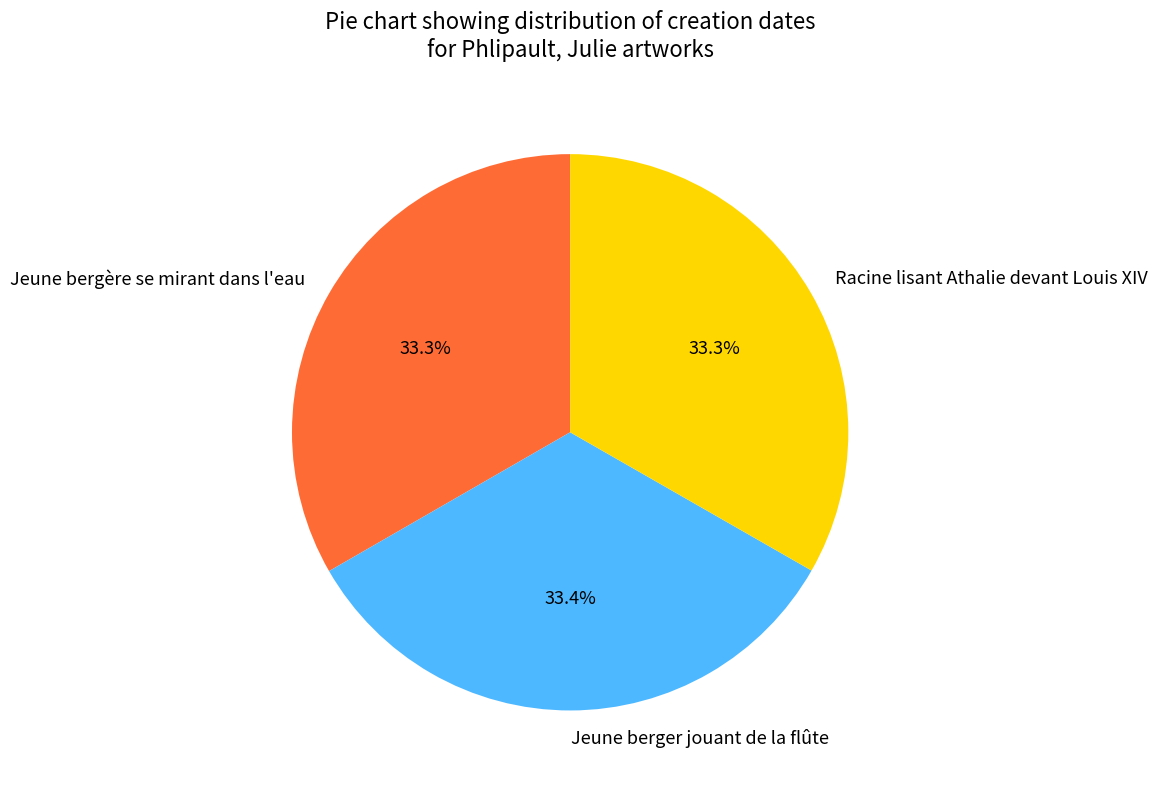

Approximately how many times larger is the value at Jeune berger jouant de la flûte compared to Racine lisant Athalie devant Louis XIV?

1.0